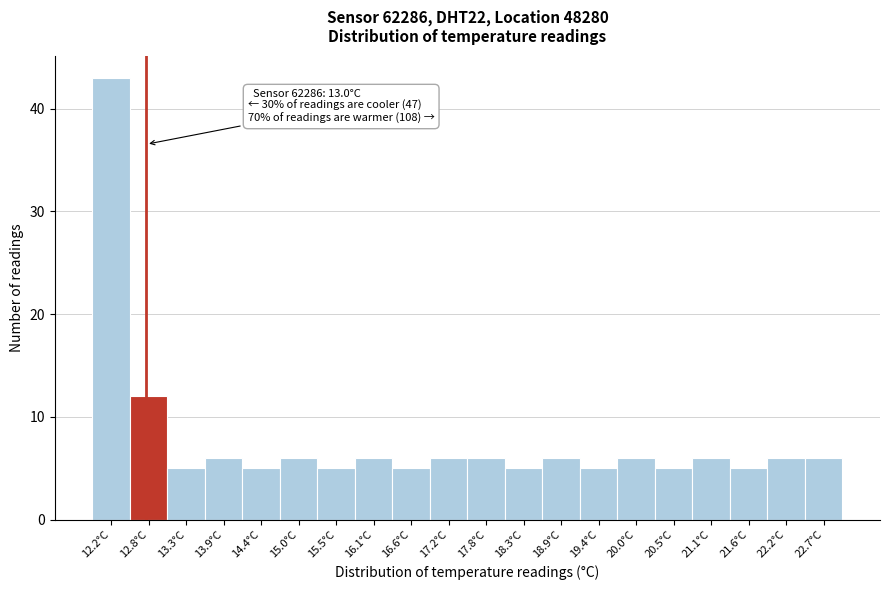

Reading right to left, extract all data points from this chart.

22.7°C=6	22.2°C=6	21.6°C=5	21.1°C=6	20.5°C=5	20.0°C=6	19.4°C=5	18.9°C=6	18.3°C=5	17.8°C=6	17.2°C=6	16.6°C=5	16.1°C=6	15.5°C=5	15.0°C=6	14.4°C=5	13.9°C=6	13.3°C=5	12.8°C=12	12.2°C=43